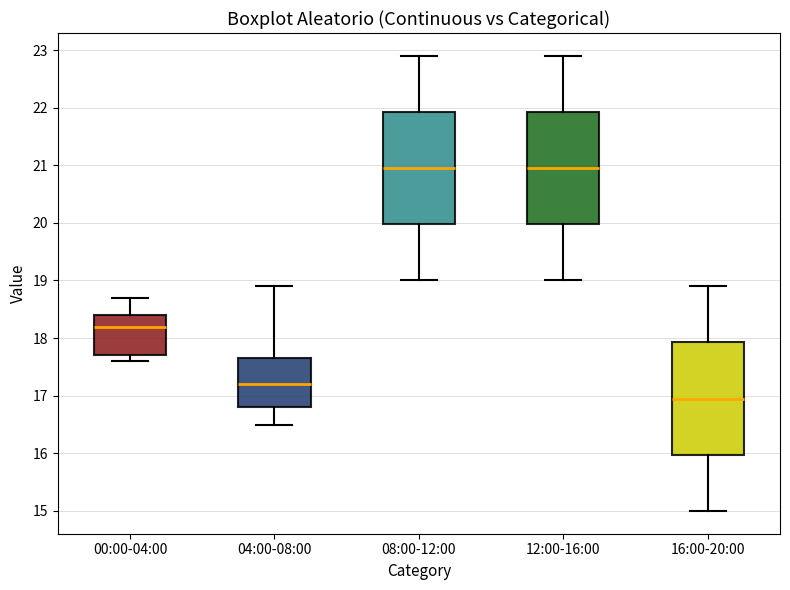

Reading left to right, read every box against the y-axis: the position of its median line, the range the box covers, and the ends of its whiskers. The values are not printed on the chart, so give them approximately, as read against the axis.

00:00-04:00: median 18.2, box 17.7 to 18.4, whiskers 17.6 to 18.7
04:00-08:00: median 17.2, box 16.8 to 17.7, whiskers 16.5 to 18.9
08:00-12:00: median 21.0, box 20.0 to 21.9, whiskers 19.0 to 22.9
12:00-16:00: median 21.0, box 20.0 to 21.9, whiskers 19.0 to 22.9
16:00-20:00: median 17.0, box 16.0 to 17.9, whiskers 15.0 to 18.9